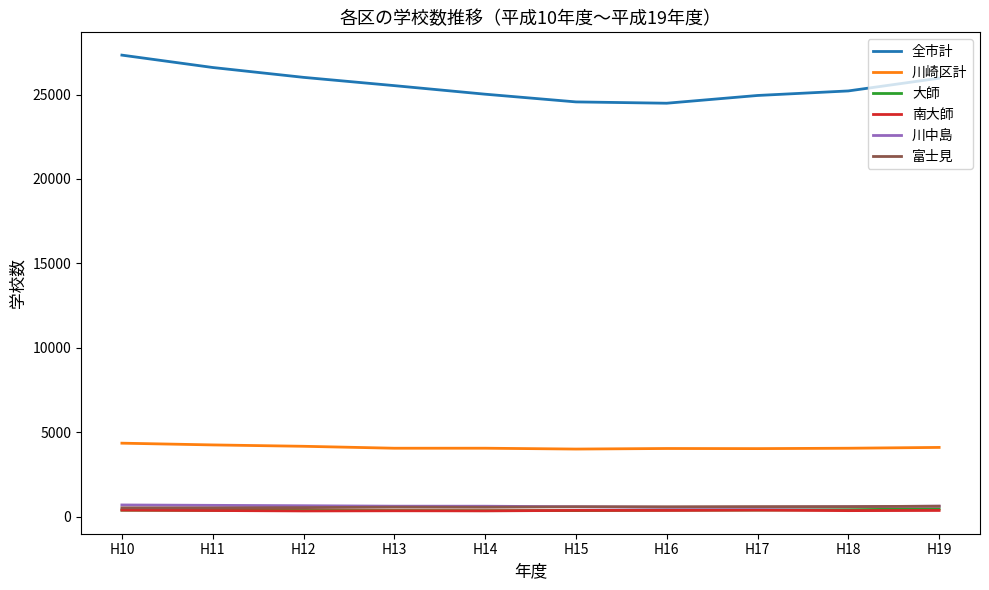

Where does the 全市計 series first go above 25530?

H10